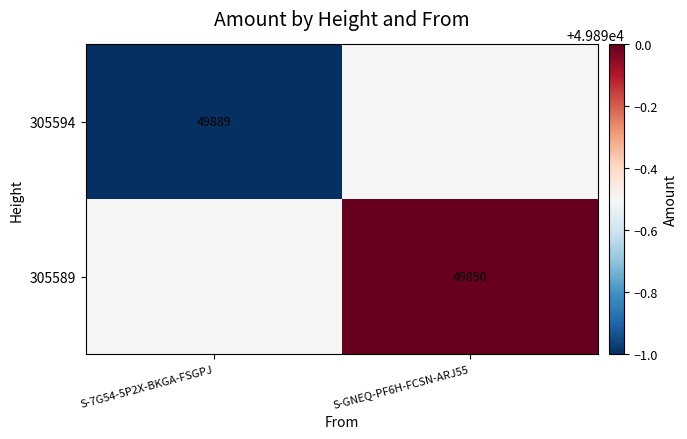

The value of 305594 at S-7G54-5P2X-BKGA-FSGPJ is 49889. True or false?

True